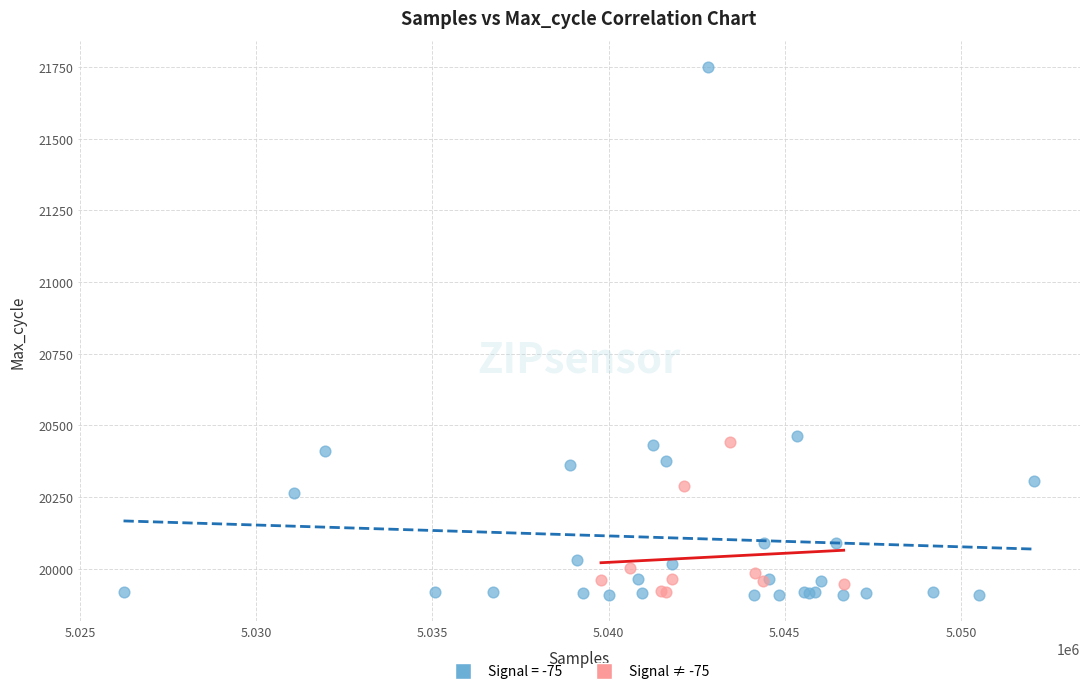

Which series has the widest spread of Y values?

Signal = -75